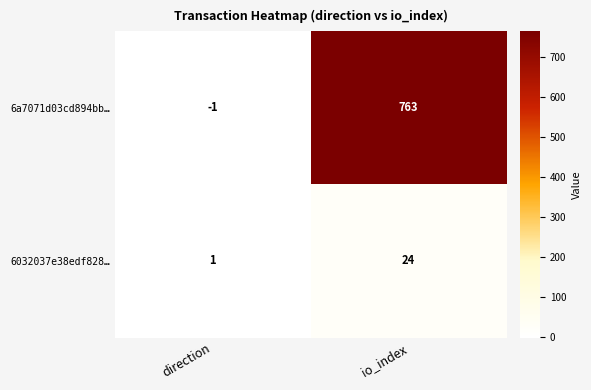

At direction, list the series in order from largest to smallest.

6032037e38edf828…, 6a7071d03cd894bb…